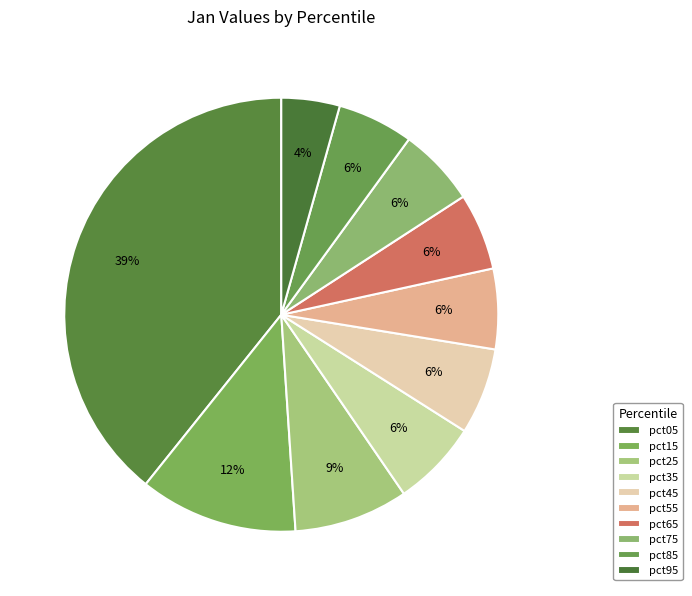

Count the number of slices in the pie.

10